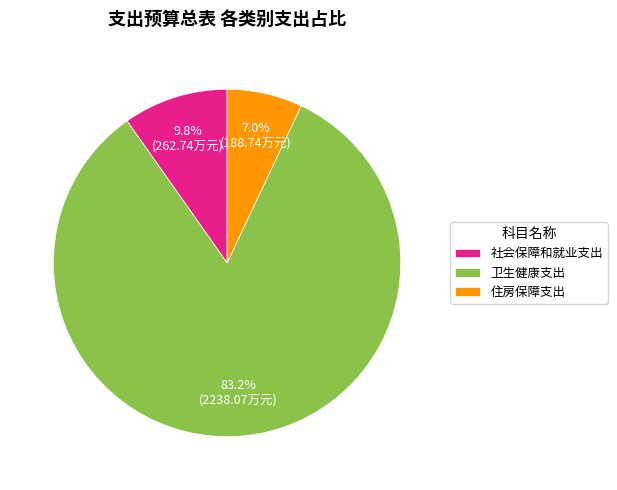

What percentage is NOT represented by 住房保障支出?

93.0%